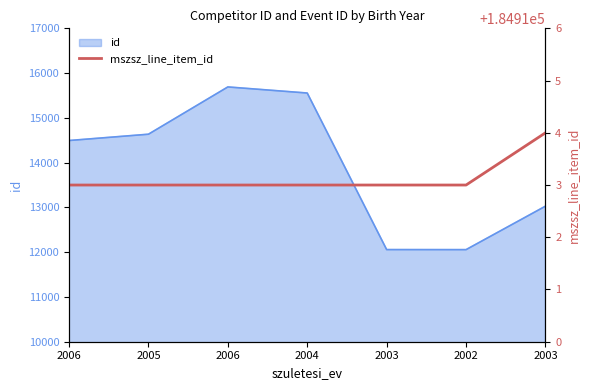

How many values exceed 184913?

1